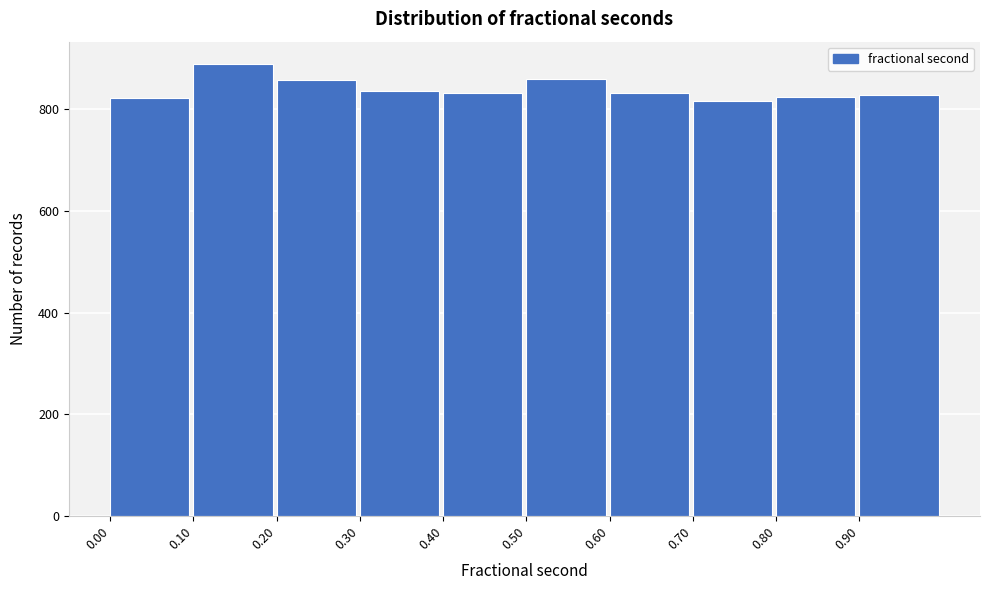

Reading left to right, list every bar in this chart as the range it spans on the x-axis followed by its height. The values are not printed on the chart, so give them approximately, as read against the axis.

0.0 to 0.1: 820
0.1 to 0.2: 880
0.2 to 0.3: 860
0.3 to 0.4: 840
0.4 to 0.5: 840
0.5 to 0.6: 860
0.6 to 0.7: 840
0.7 to 0.8: 820
0.8 to 0.9: 820
0.9 to 1.0: 820